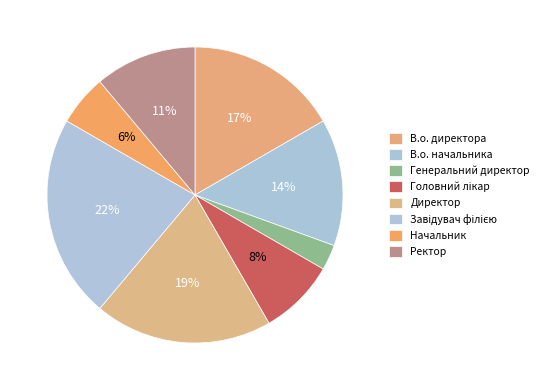

How many segments does this pie chart have?

8